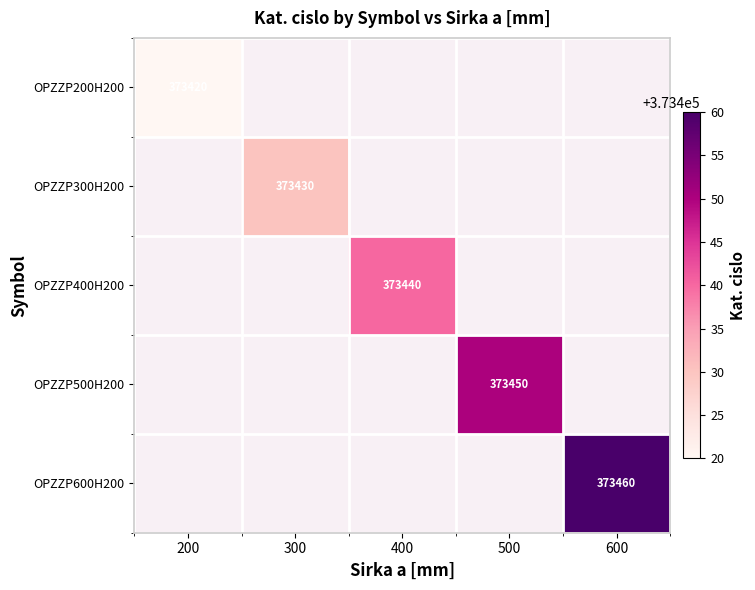

How many series are shown in this chart?

5